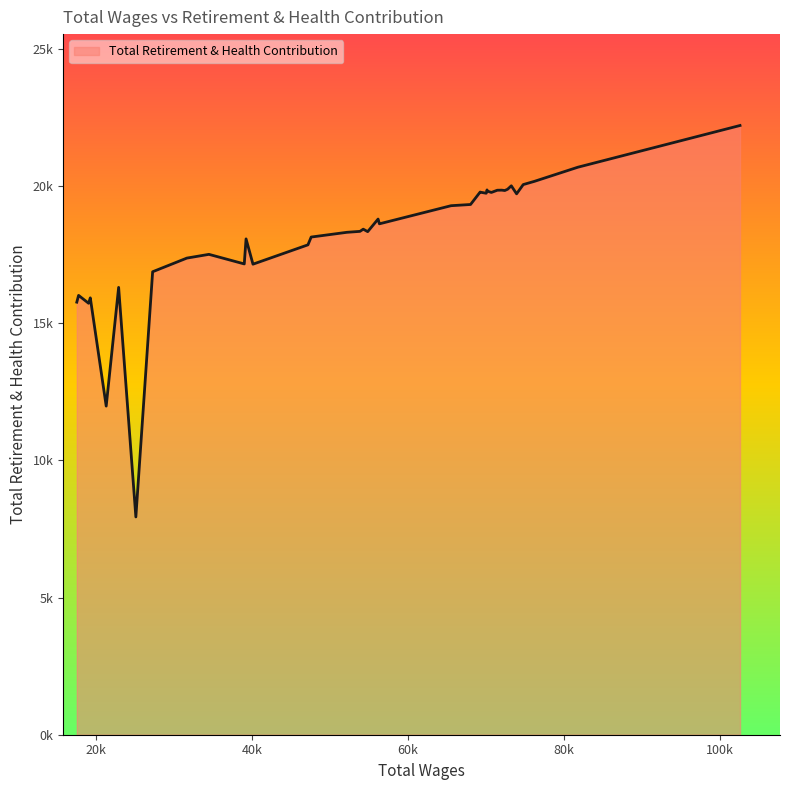

What is the maximum value shown in the chart?

22211